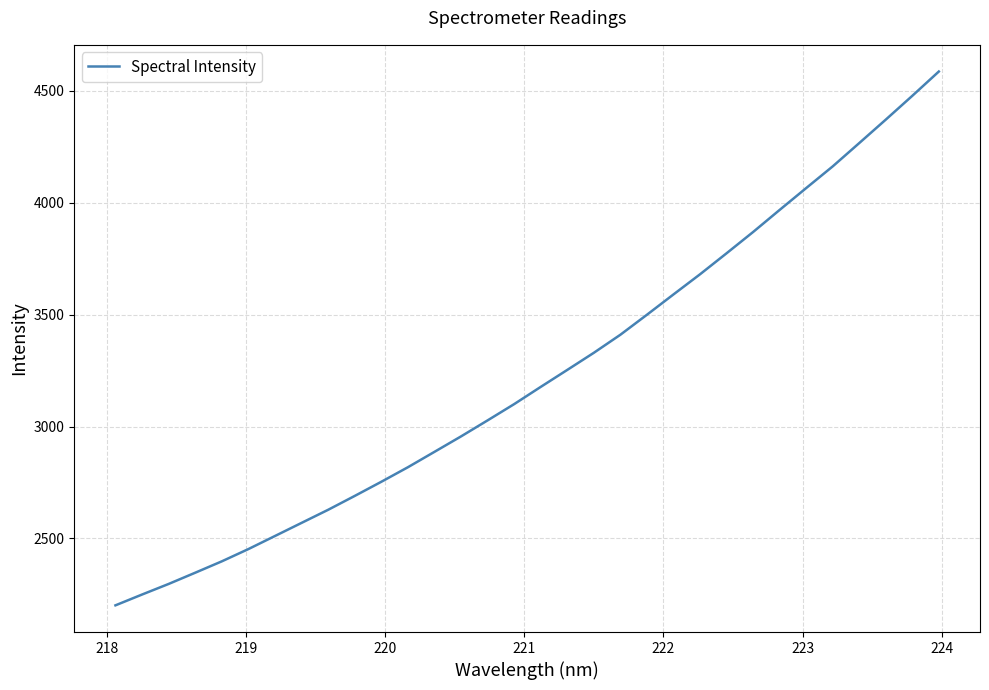

What is the smallest value displayed?

2201.5